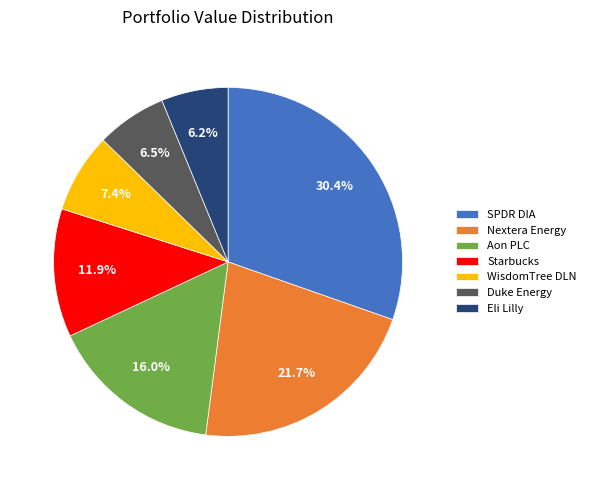

Which category has the biggest portion of the pie?

SPDR DIA